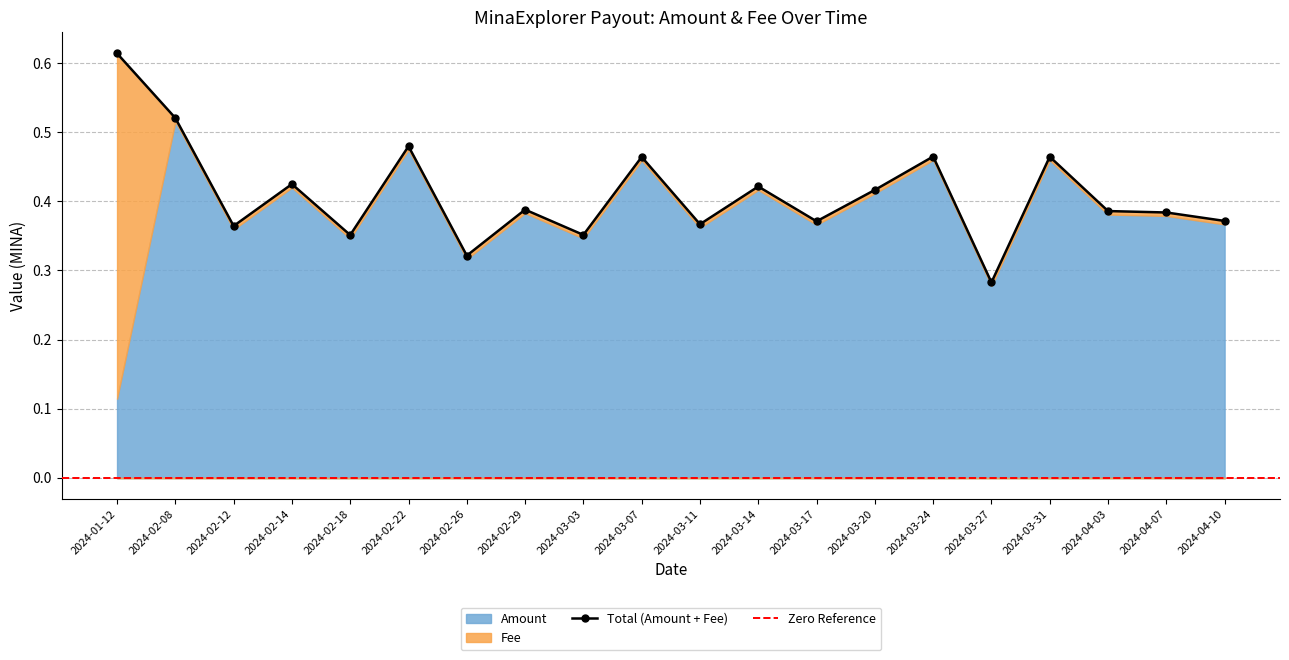

Which series has the largest range (max minus min)?

Fee